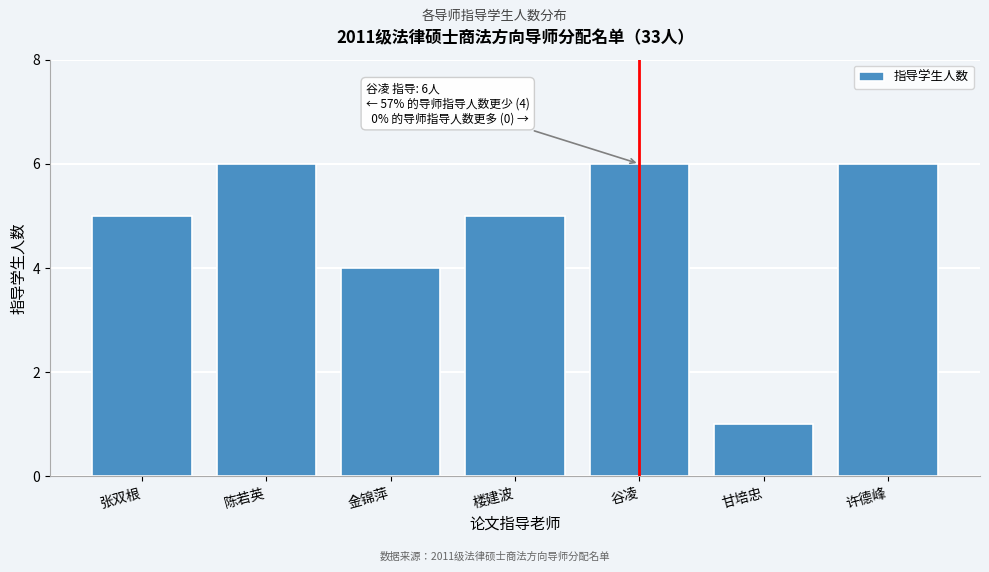

Reading left to right, extract all data points from this chart.

5	6	4	5	6	1	6